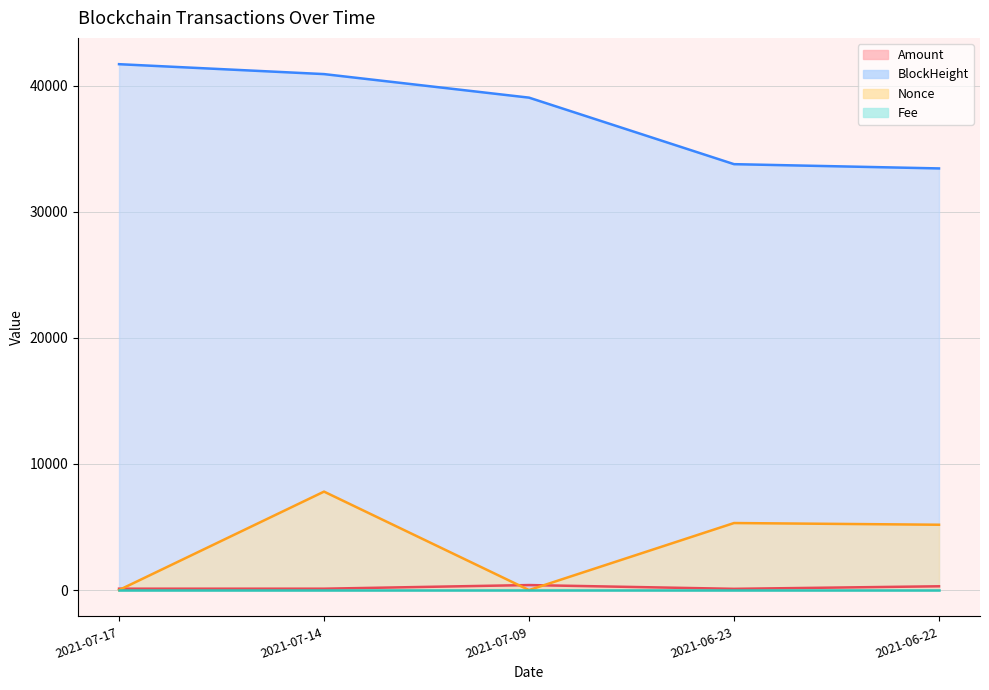

List the labels in order of Amount value, largest first.

2021-07-09, 2021-06-22, 2021-07-14, 2021-07-17, 2021-06-23